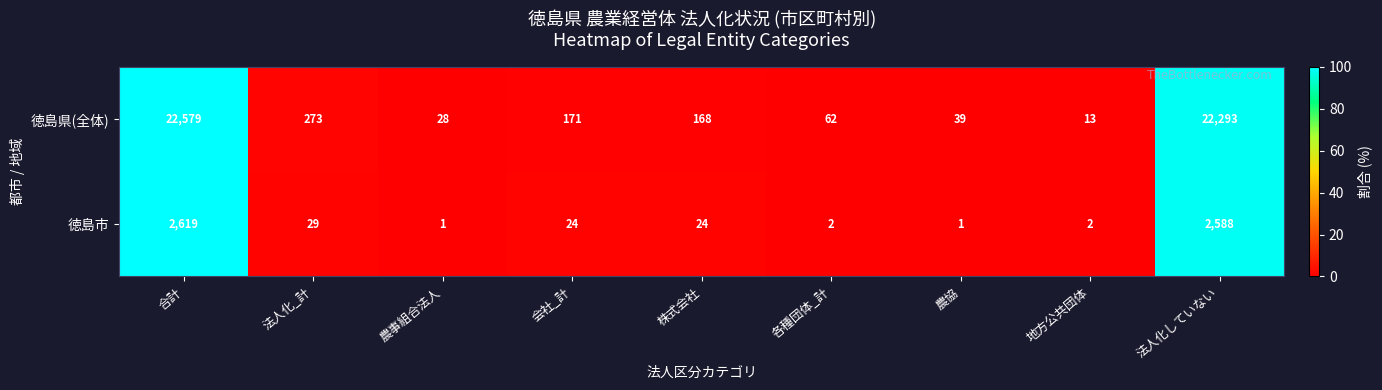

Rank the series at 農事組合法人 from highest to lowest value.

徳島県(全体), 徳島市